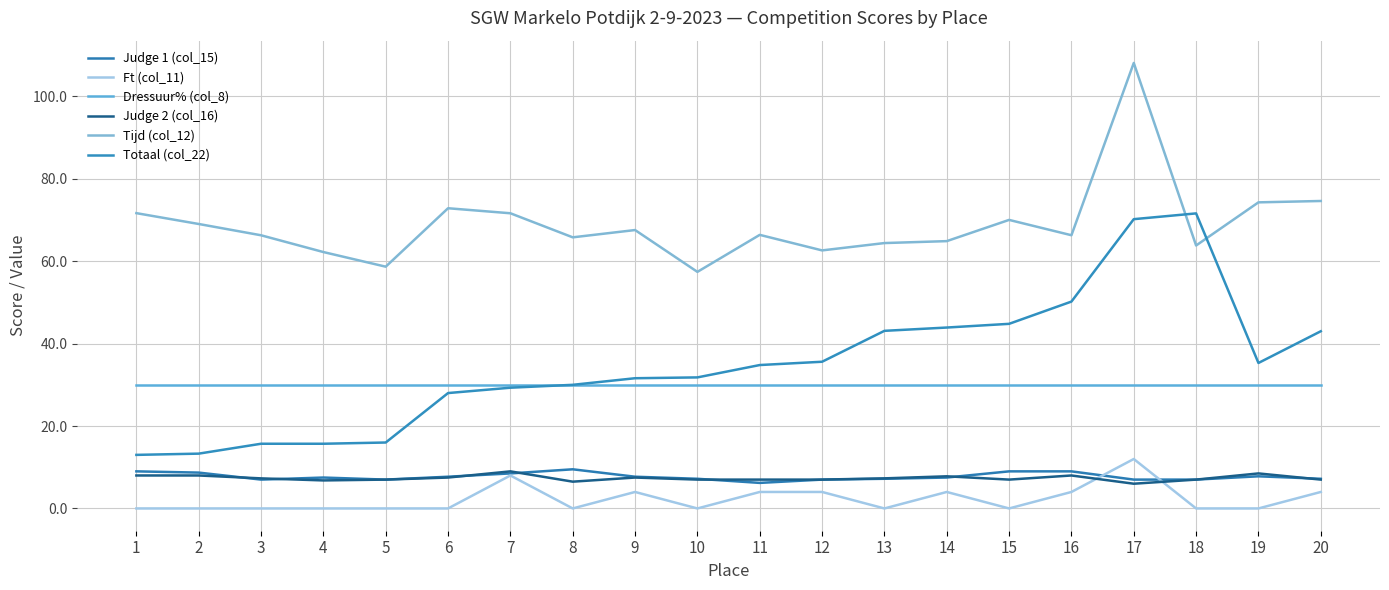

At which label does Tijd (col_12) reach its minimum?

10